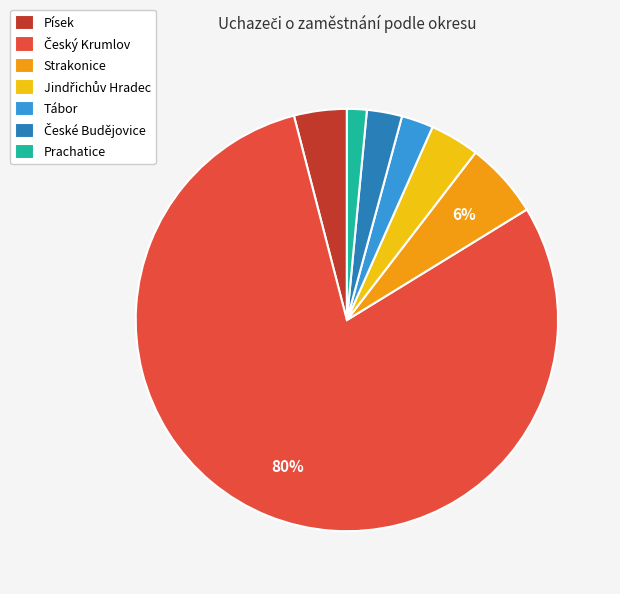

To the nearest percent, what is the combined percentage of Tábor and Strakonice?

8%